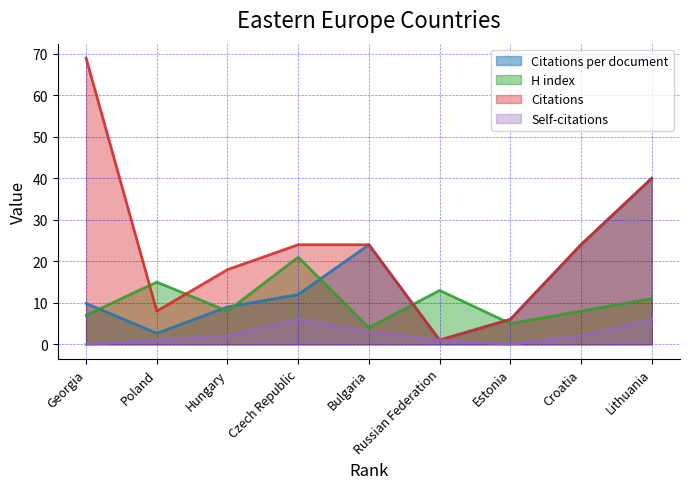

Reading left to right, extract all data points from this chart.

Citations per document: Georgia=9.9	Poland=2.7	Hungary=9.0	Czech Republic=12.0	Bulgaria=24.0	Russian Federation=1.0	Estonia=6.0	Croatia=24.0	Lithuania=40.0
H index: Georgia=7.0	Poland=15.0	Hungary=8.0	Czech Republic=21.0	Bulgaria=4.0	Russian Federation=13.0	Estonia=5.0	Croatia=8.0	Lithuania=11.0
Citations: Georgia=69.0	Poland=8.0	Hungary=18.0	Czech Republic=24.0	Bulgaria=24.0	Russian Federation=1.0	Estonia=6.0	Croatia=24.0	Lithuania=40.0
Self-citations: Georgia=0.0	Poland=1.0	Hungary=2.0	Czech Republic=6.0	Bulgaria=3.0	Russian Federation=1.0	Estonia=0.0	Croatia=2.0	Lithuania=6.0